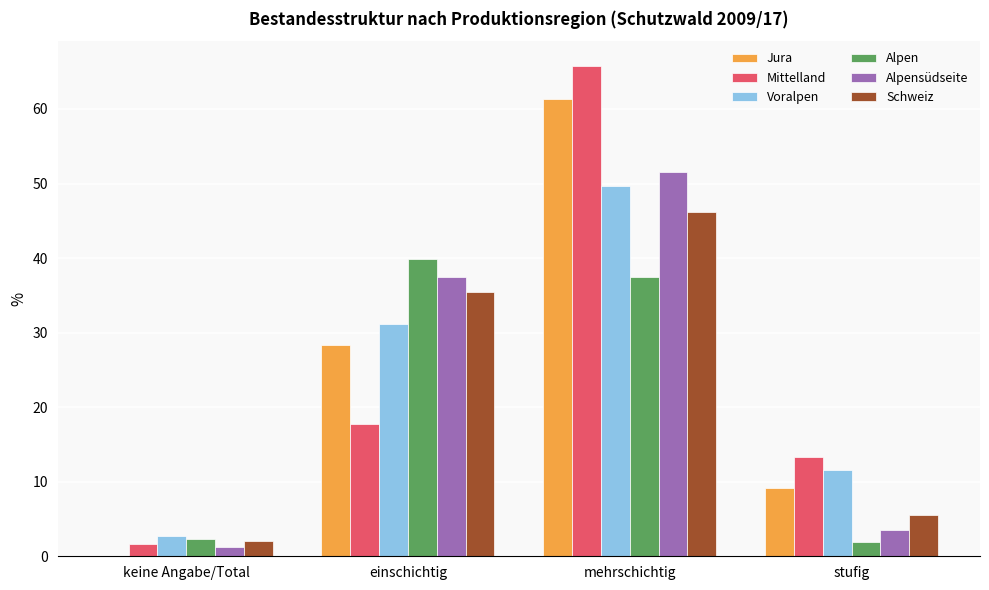

Where is Mittelland nearest to the value 33?

einschichtig